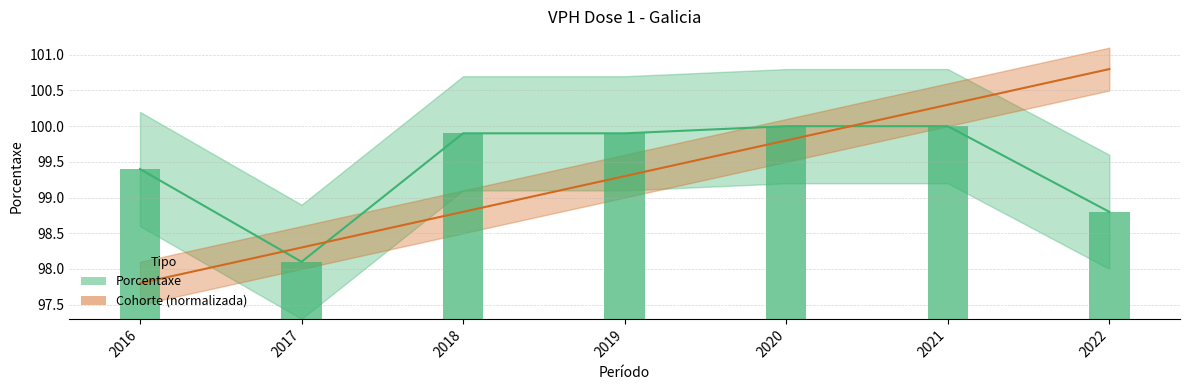

Which label corresponds to the largest value in the chart?

2022